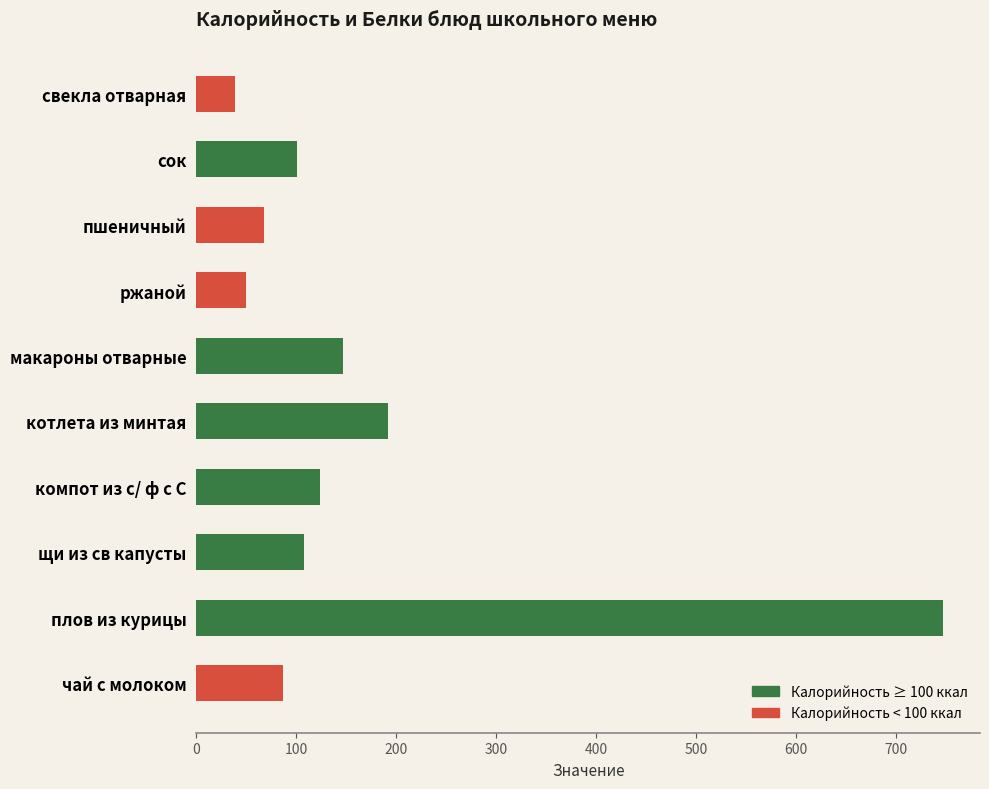

What is the difference between the maximum and second lowest values?

697.4